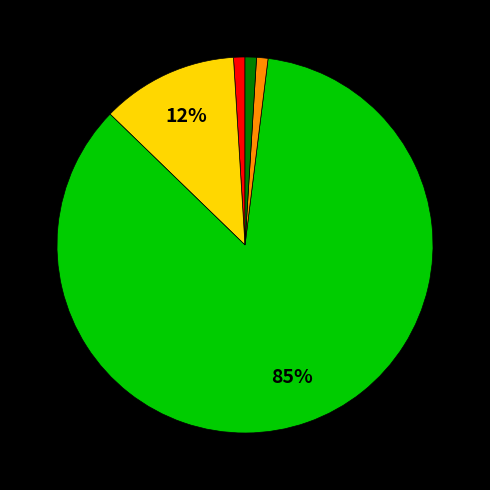

To the nearest percent, what is the average slice percentage?

20%